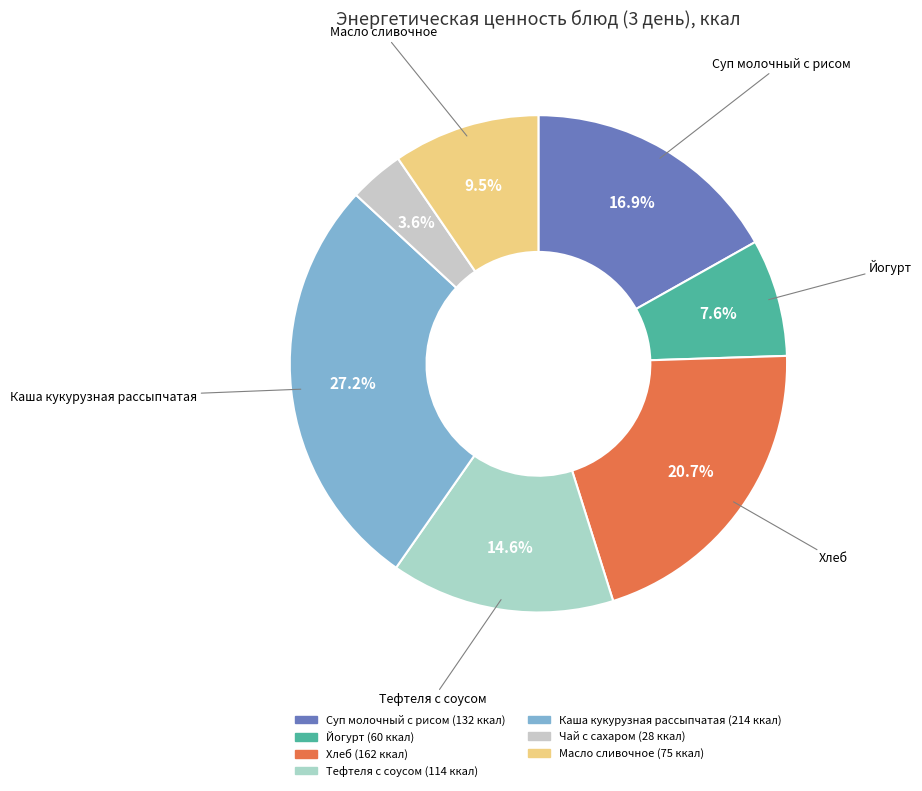

The Чай с сахаром slice represents 1% of the pie. True or false?

False